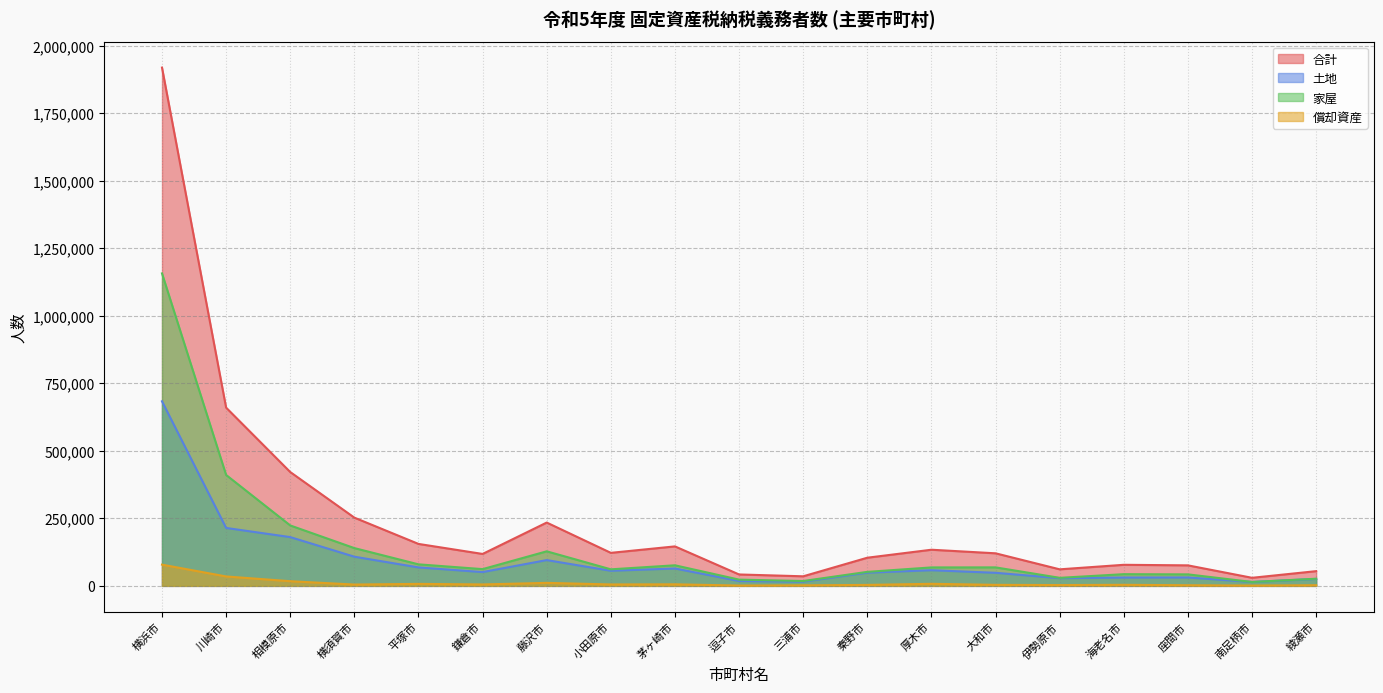

What is the value of the 家屋 point at the 3rd from the left?

223634